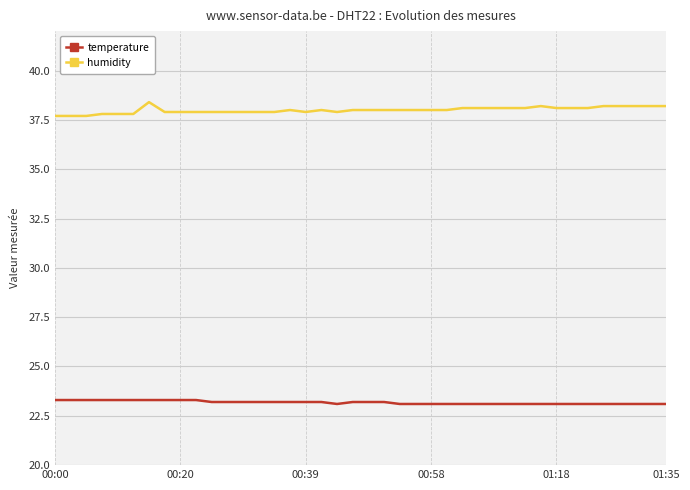

Which series has the largest total across all categories?

humidity